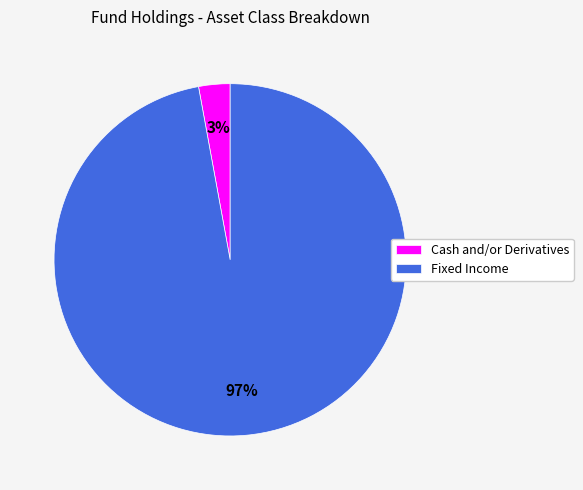

Between Fixed Income and Cash and/or Derivatives, which is larger?

Fixed Income